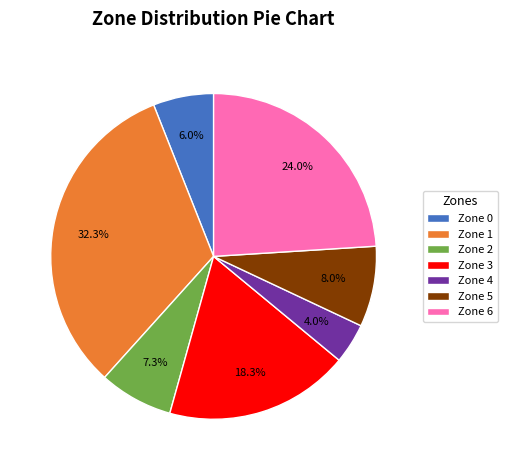

To the nearest percent, what is the difference between the largest and smallest slice percentages?

28%